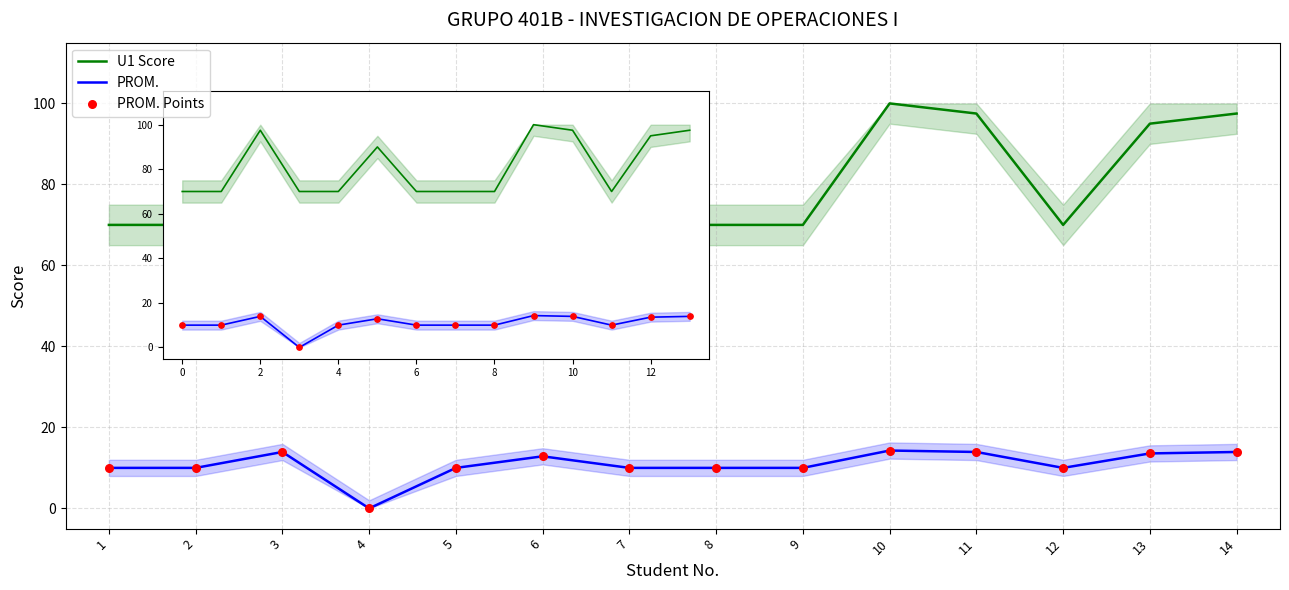

What is the total value across all series at 2?

90.0